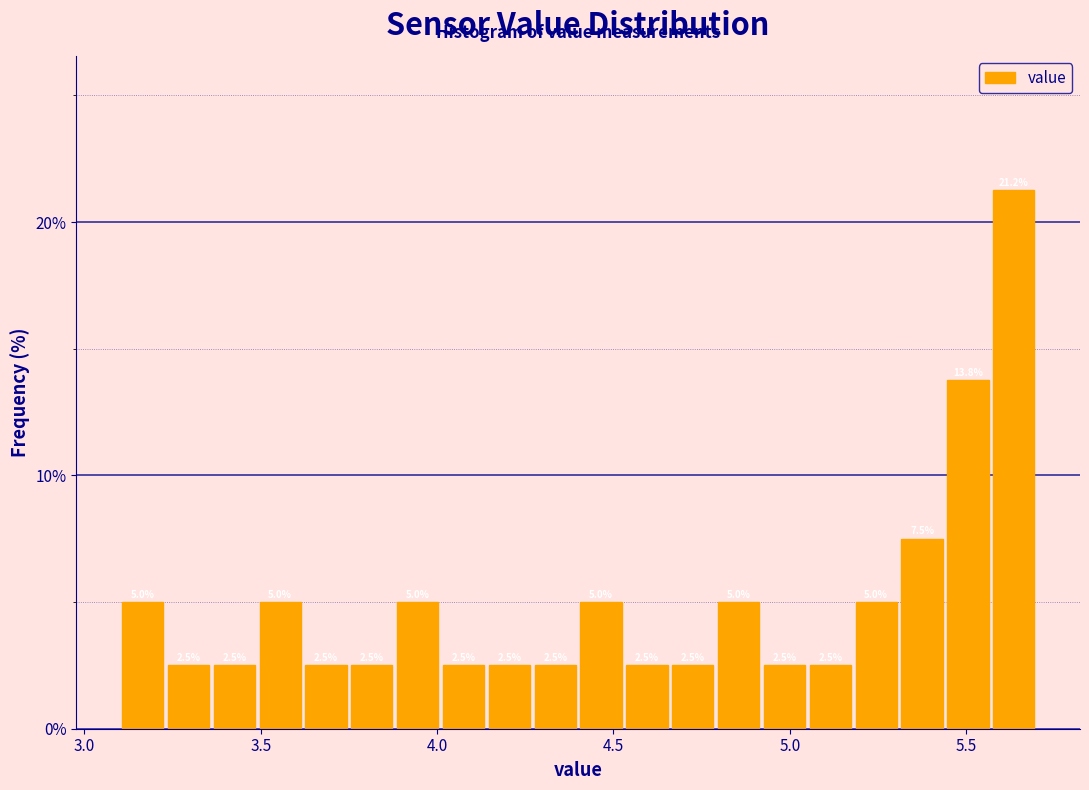

Around what value on the x-axis is the tallest bar? Give the approximate position of its centre, as read against the axis.

5.65